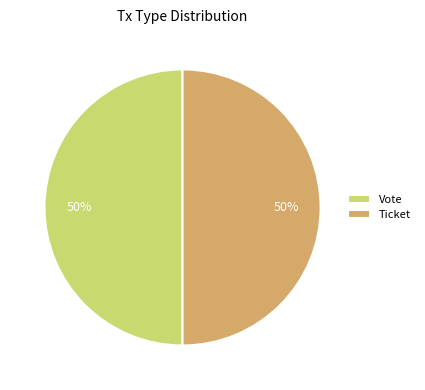

To the nearest percent, what is the combined percentage of Vote and Ticket?

100%